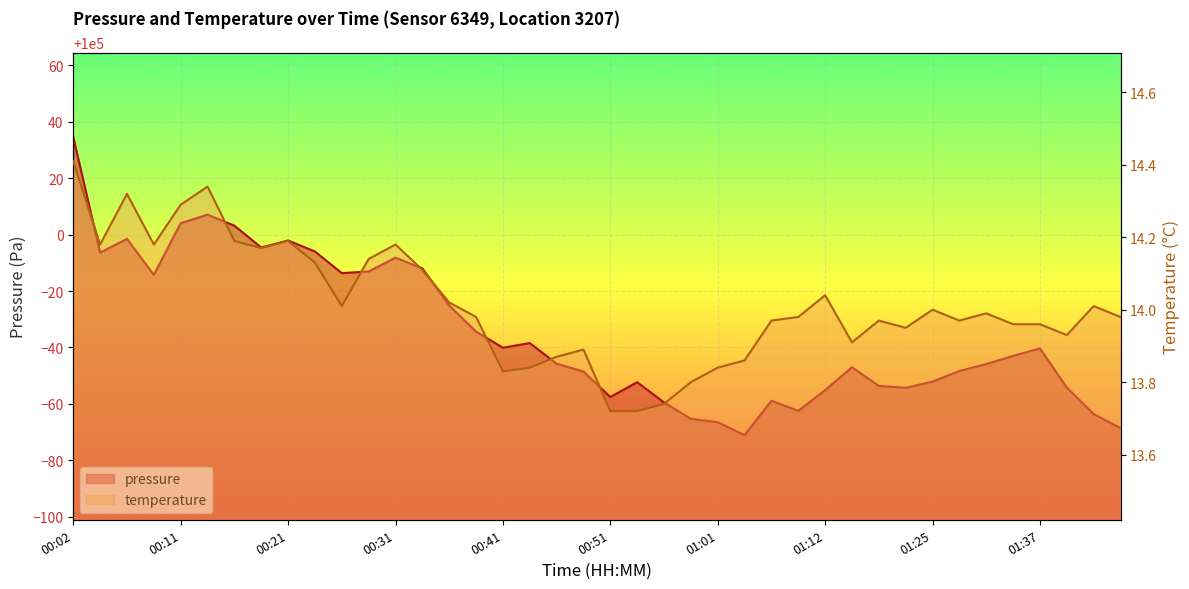

Rank the series by their average value, from lowest to highest.

temperature, pressure